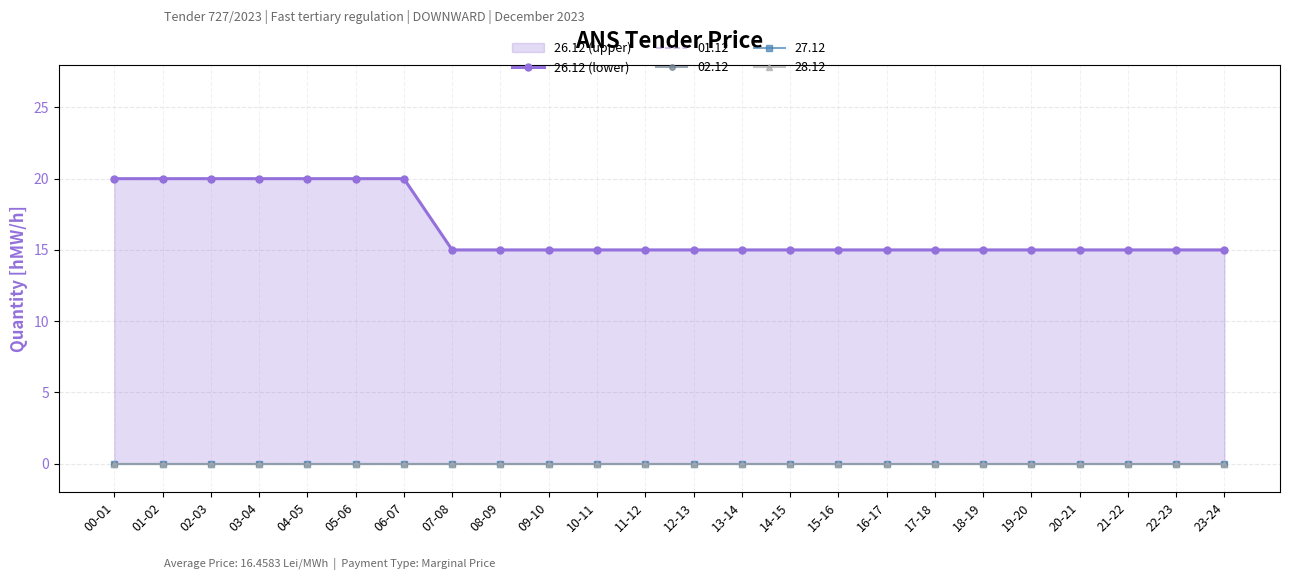

Reading right to left, transcribe all the data shown in this chart.

15	15	15	15	15	15	15	15	15	15	15	15	15	15	15	15	15	20	20	20	20	20	20	20